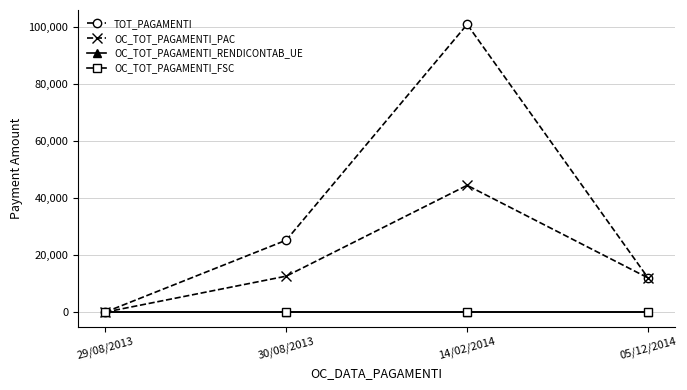

At which category does the chart reach its minimum across all series?

29/08/2013